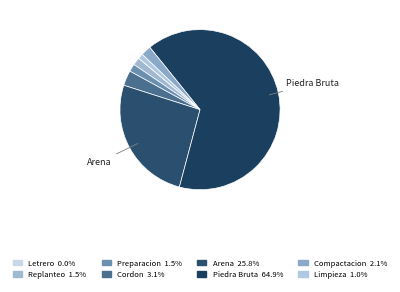

To the nearest percent, what is the average slice percentage?

12%